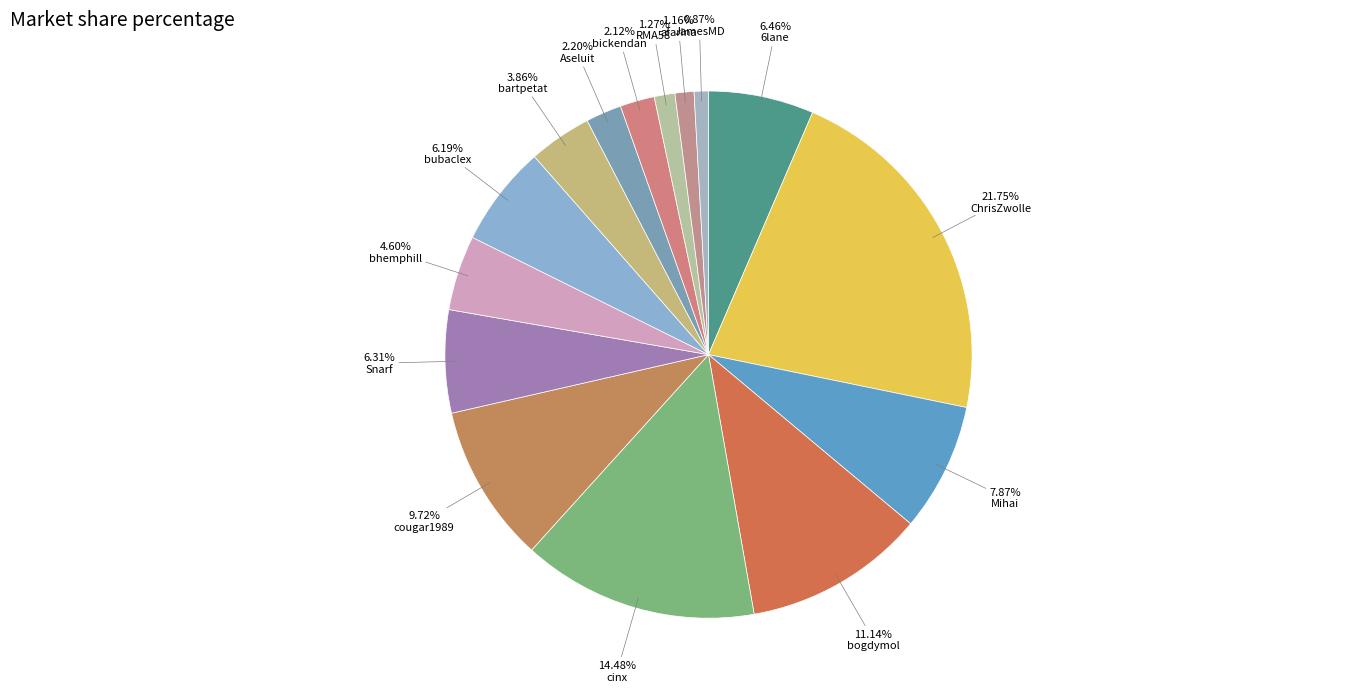

How many segments does this pie chart have?

15